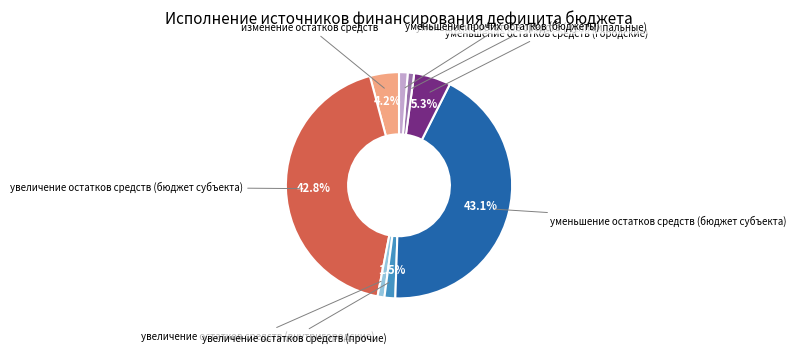

To the nearest percent, what is the average slice percentage?

12%